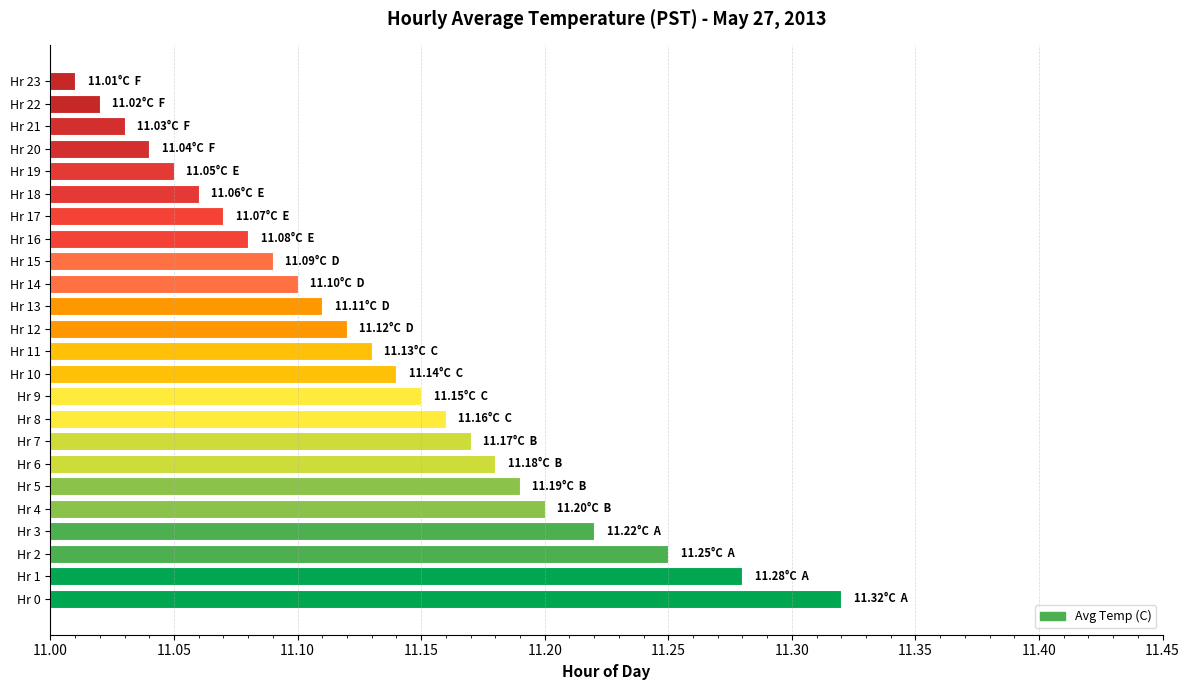

How many bars are there in total?

24